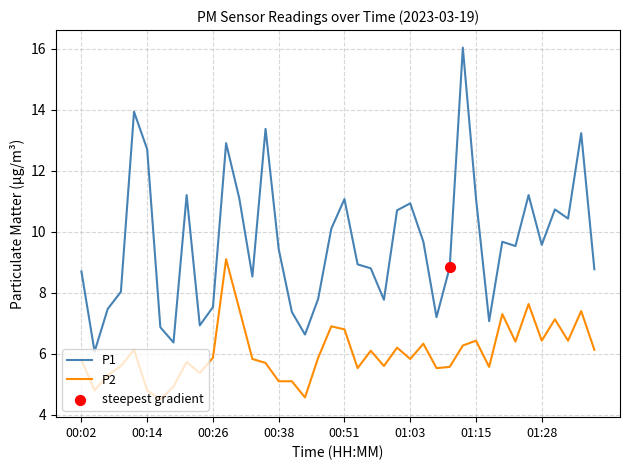

Which series has the largest total across all categories?

P1